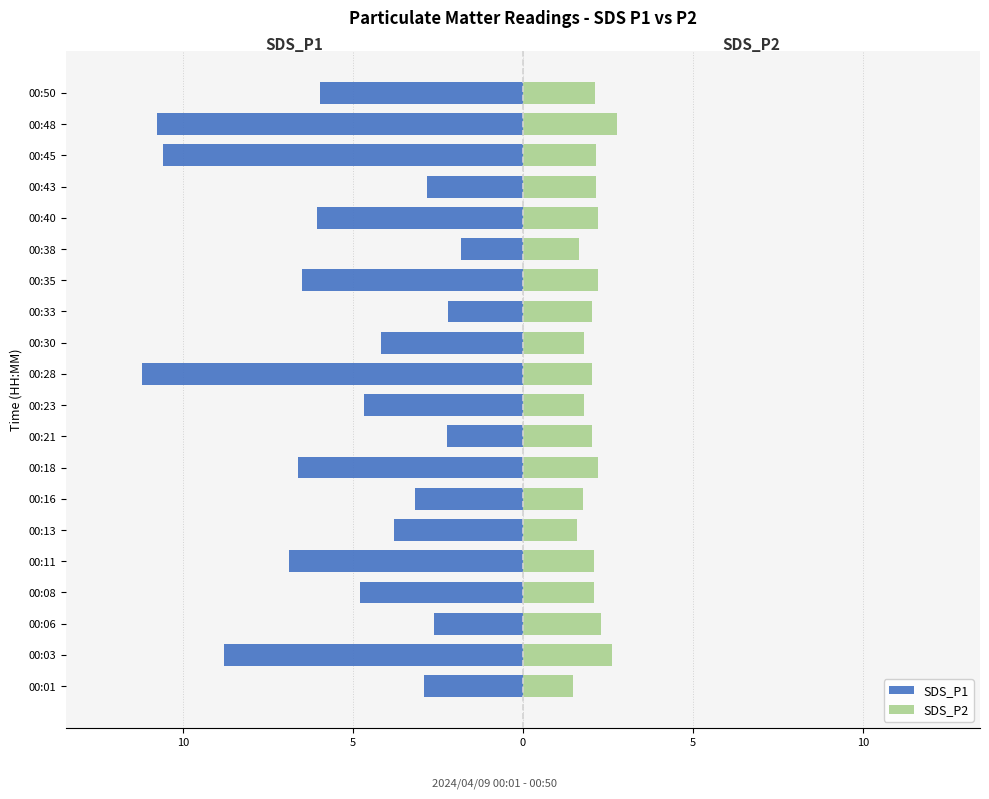

At how many categories does at least one series exceed -2?

20